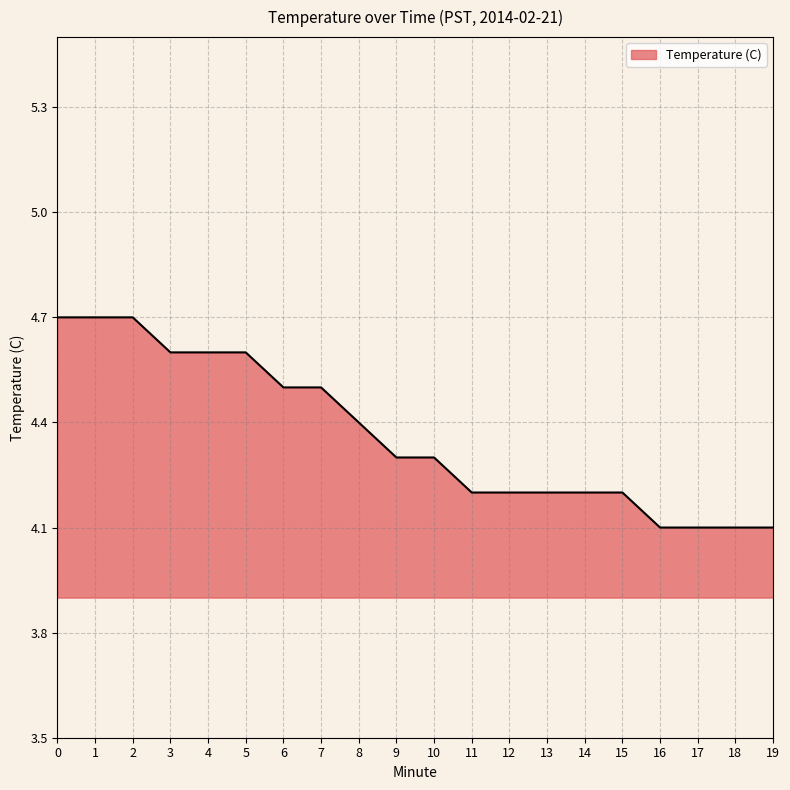

The chart shows a value of 6.6 at 16. True or false?

False